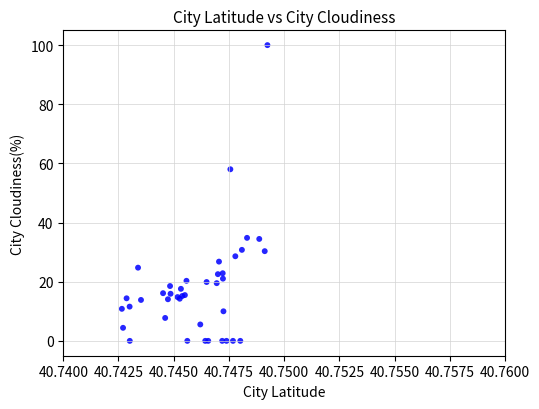

What Y value in the scatter plot is closest to 50?

58.0